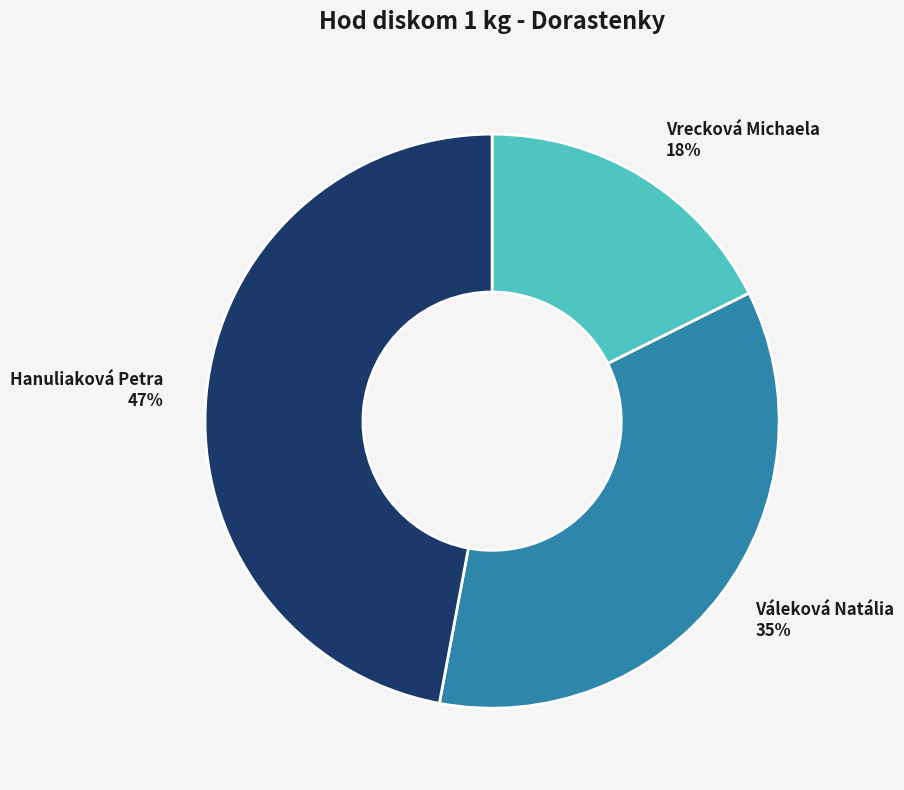

What percentage is the Váleková Natália slice, to the nearest percent?

35%